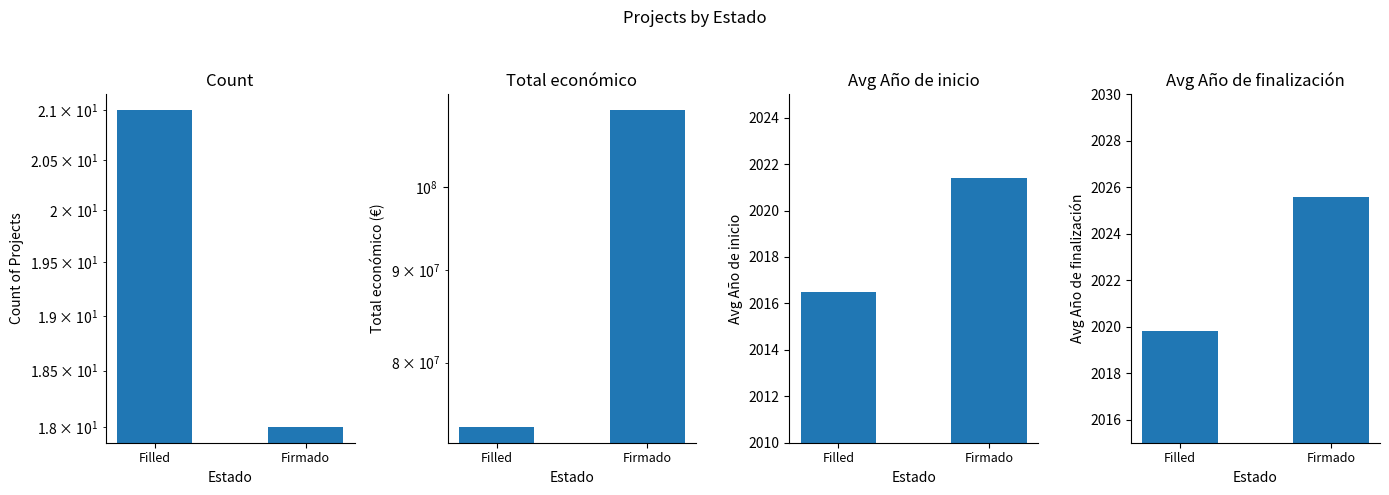

Is it true that Año de inicio equals 2021.4 at Firmado?

True